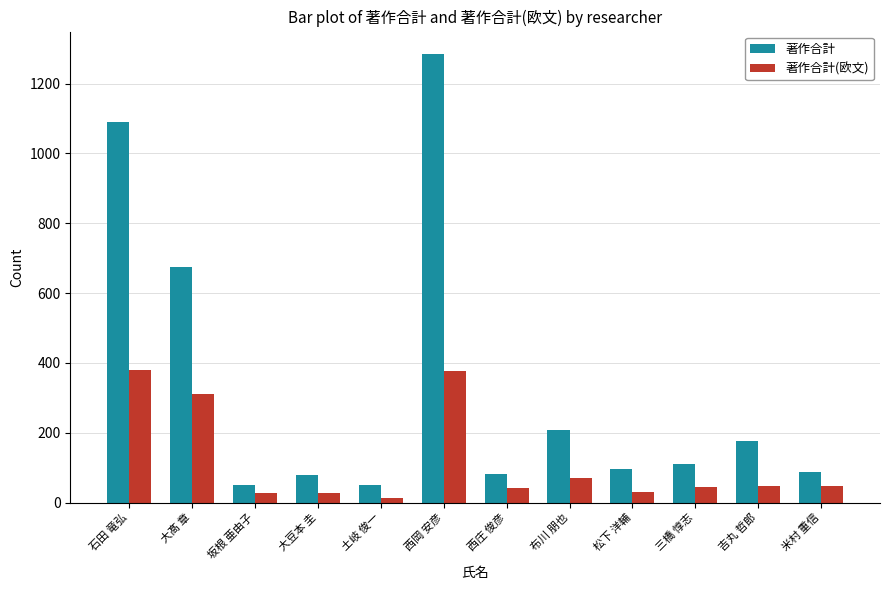

Read the 著作合計(欧文) value at 大髙 章.

312